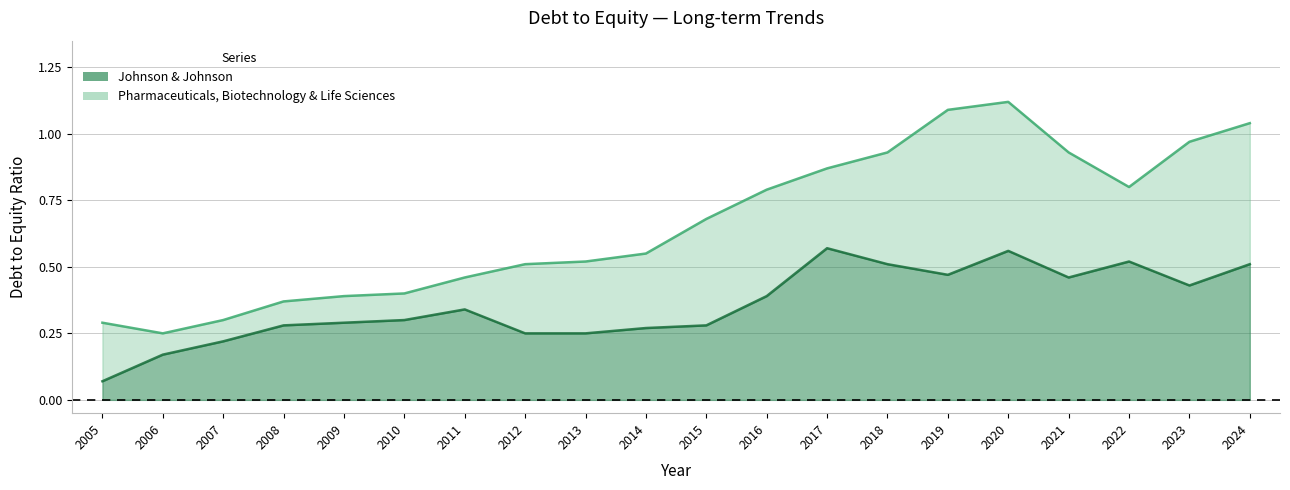

What is the sum of the Johnson & Johnson values at 2024 and 2009?

0.8